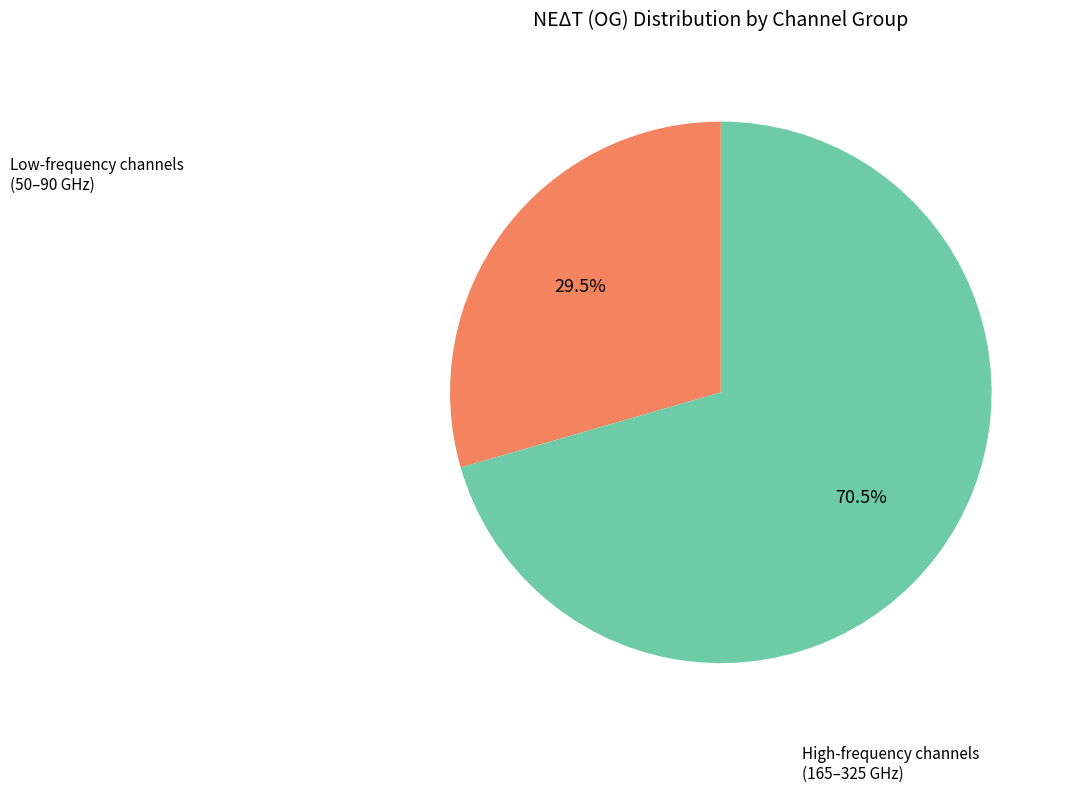

Is there a majority slice in this chart?

Yes